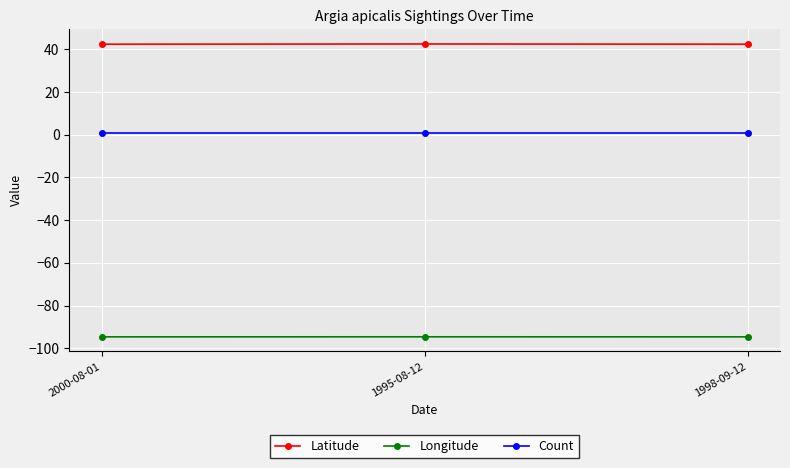

What is the label of the 2nd point from the right?

1995-08-12